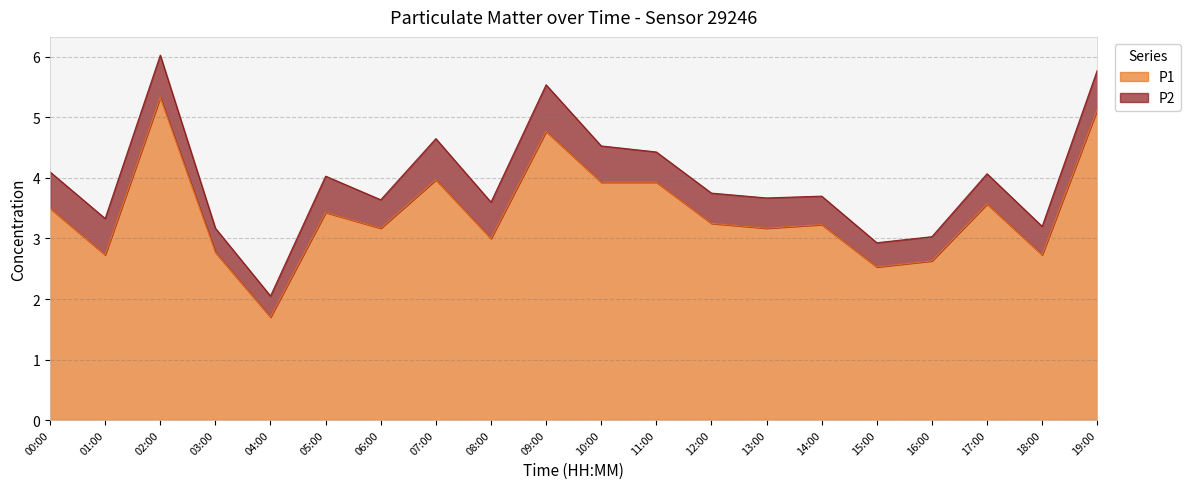

Which label corresponds to the smallest value in the chart?

04:00